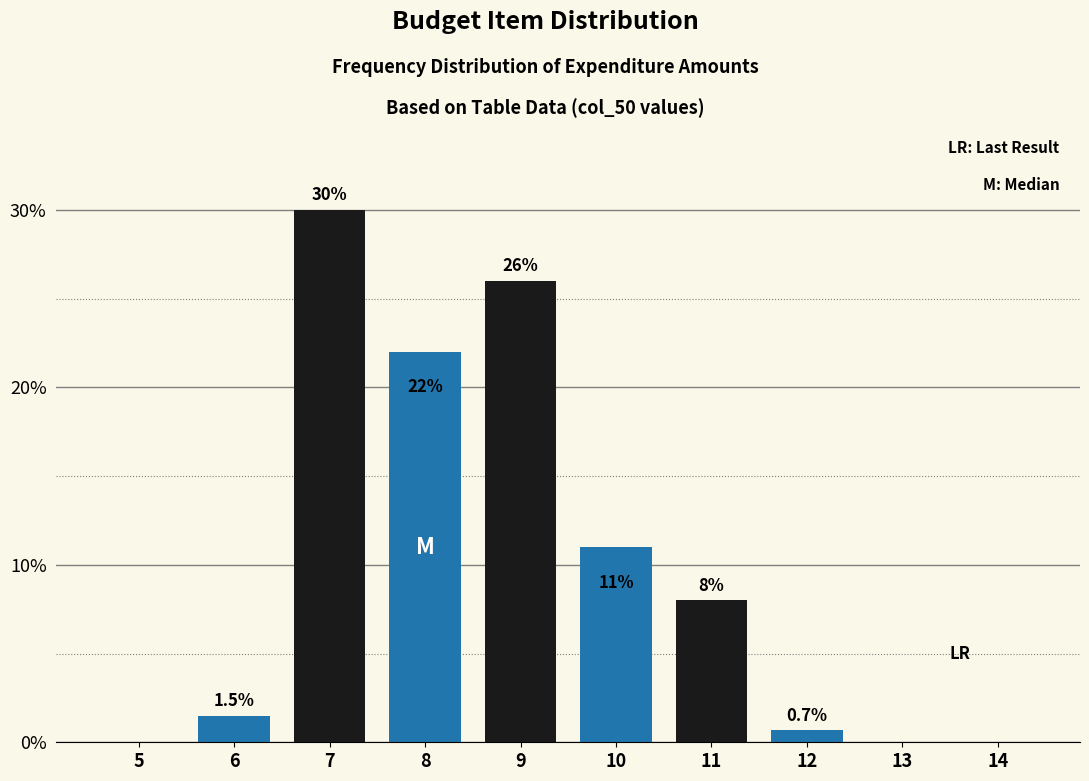

Reading left to right, extract all data points from this chart.

5=0.0	6=1.5	7=30.0	8=22.0	9=26.0	10=11.0	11=8.0	12=0.7	13=0.0	14=0.0